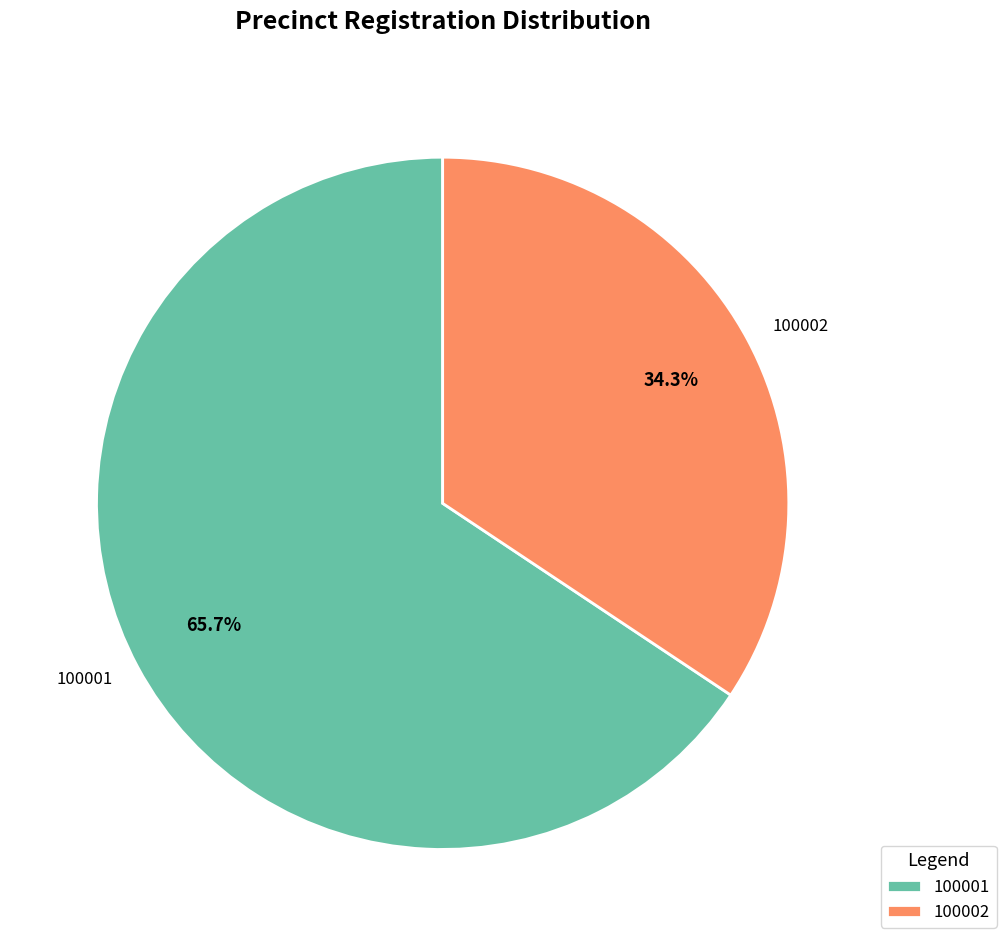

Rank the categories by value from highest to lowest.

100001, 100002